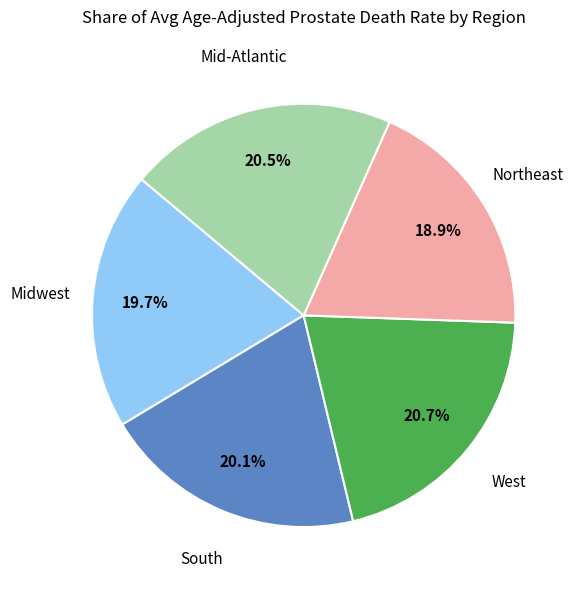

Combined, do West and Midwest account for over 50%?

No